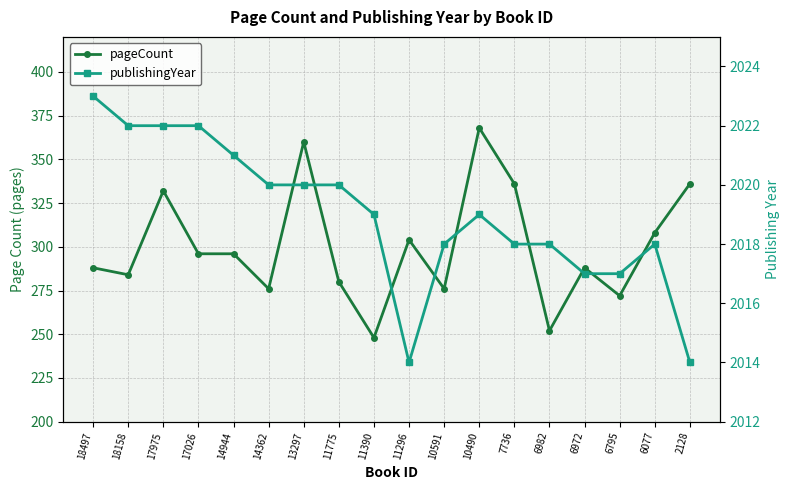

What is the difference between the maximum and minimum values in the publishingYear series?

9